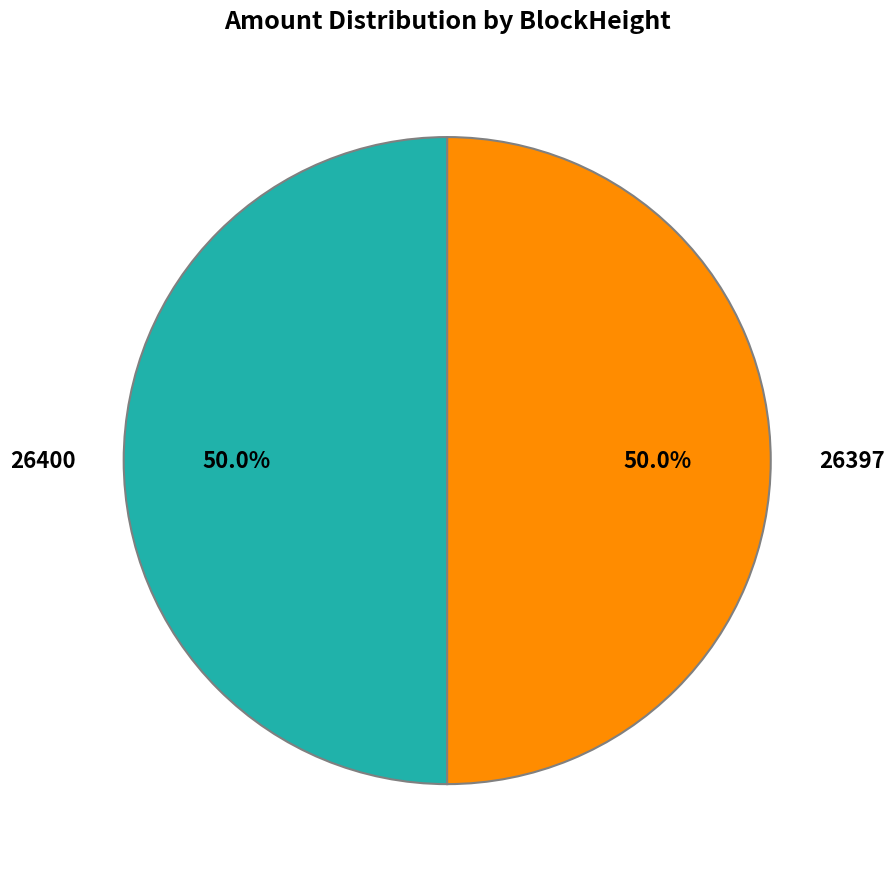

How many segments does this pie chart have?

2